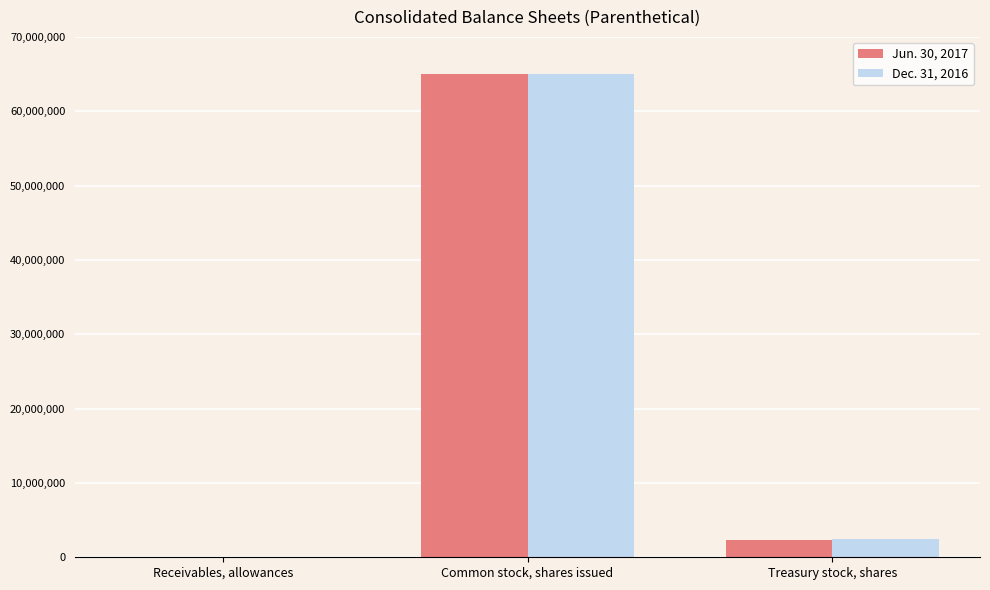

What is the greatest value displayed?

65001104